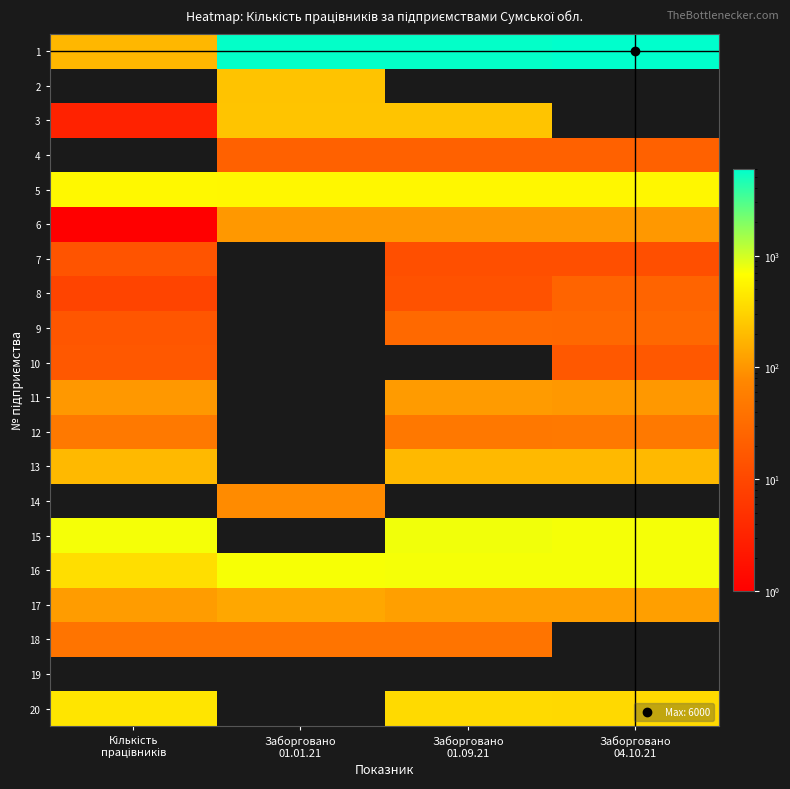

How many series are shown in this chart?

20